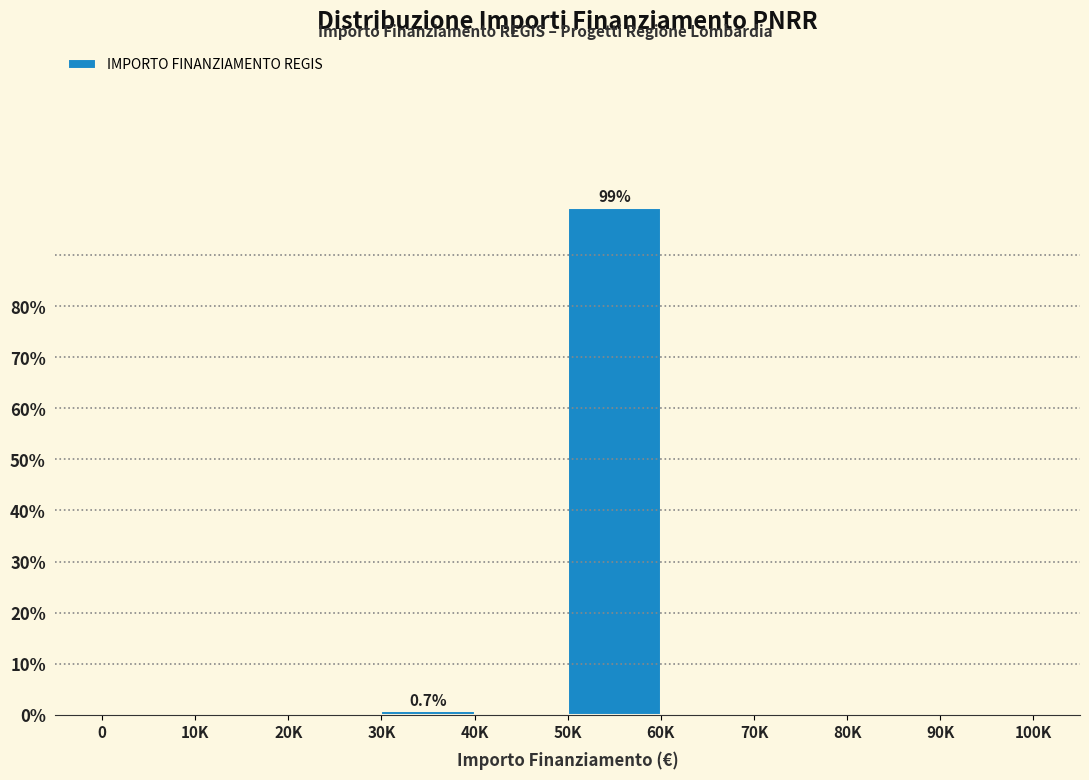

Reading right to left, what are all the values shown in this chart?

90K=0.0	80K=0.0	70K=0.0	60K=0.0	50K=99.3	40K=0.0	30K=0.7	20K=0.0	10K=0.0	0=0.0